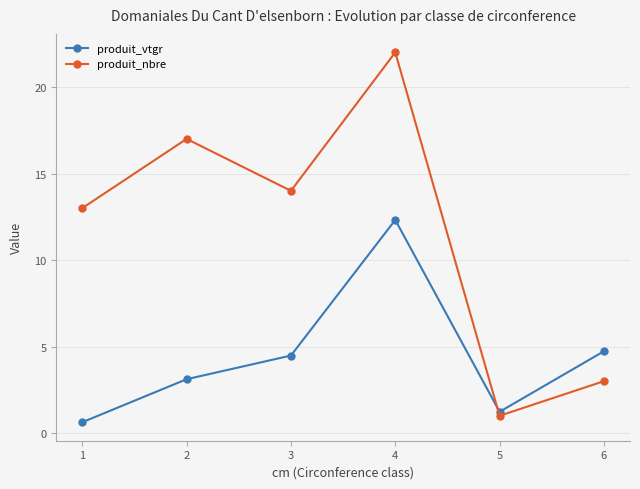

List the series in order of their peak value, highest first.

produit_nbre, produit_vtgr